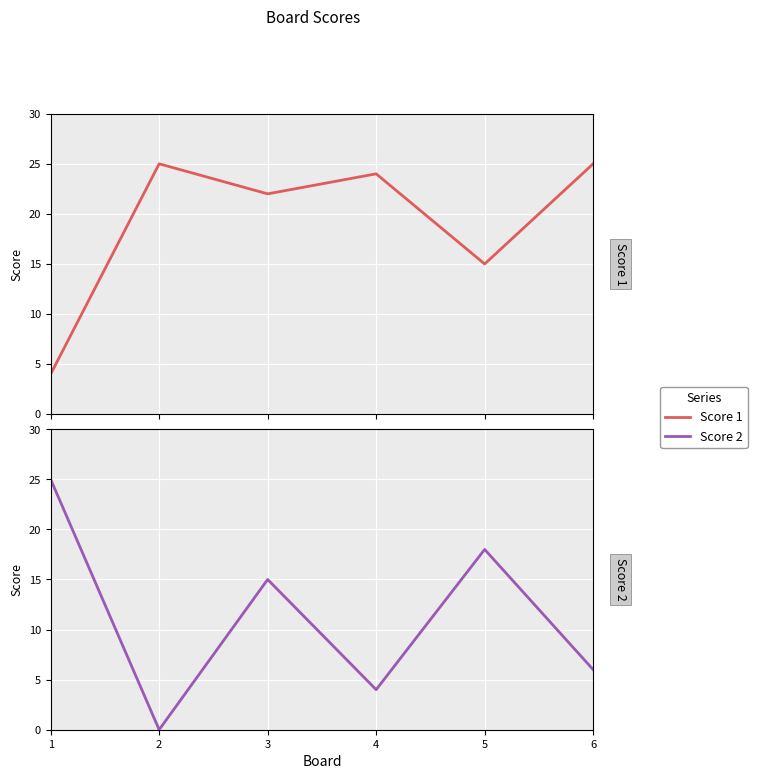

At which label does Score 2 reach its peak?

1